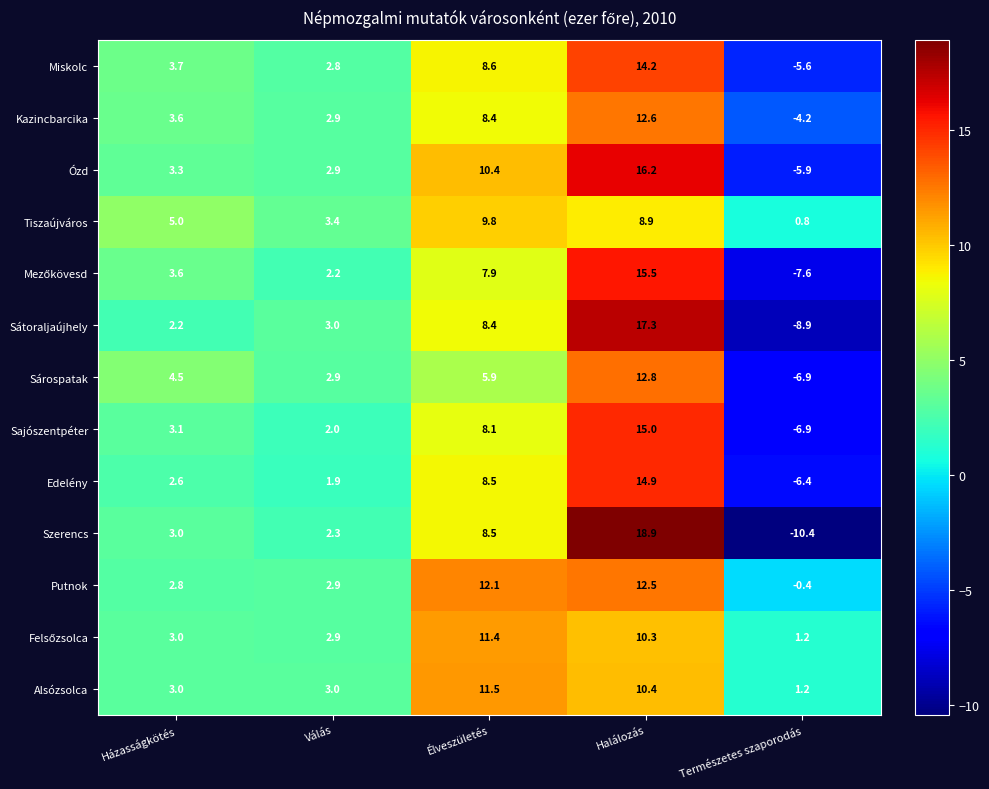

How many data points in Miskolc are less than 3?

2